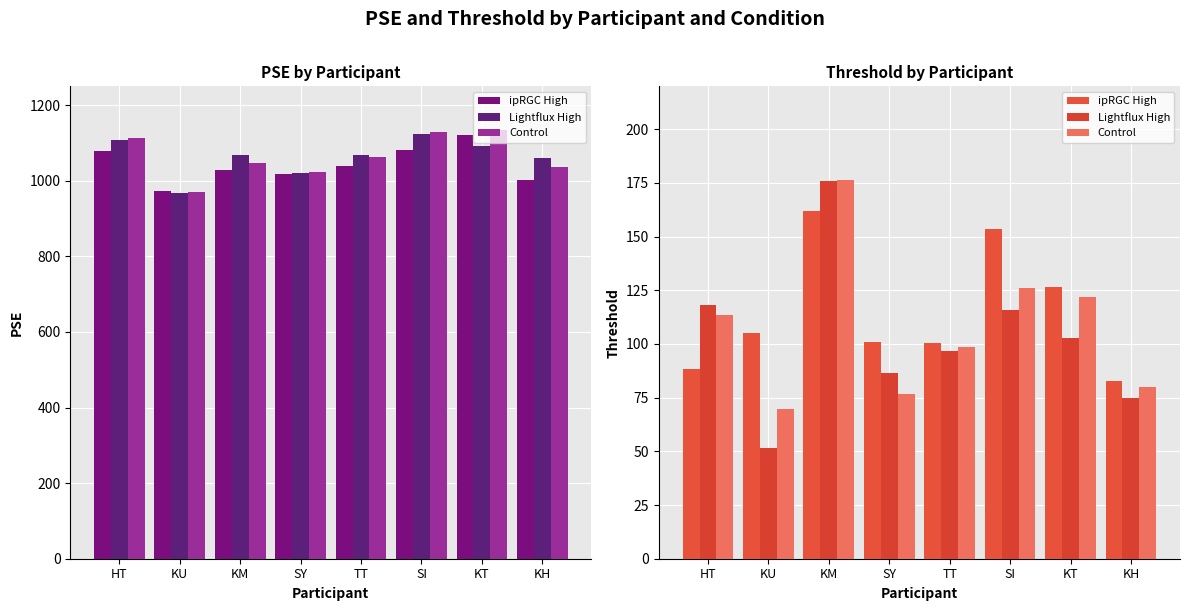

The value of Control at KM is 176.6. True or false?

True